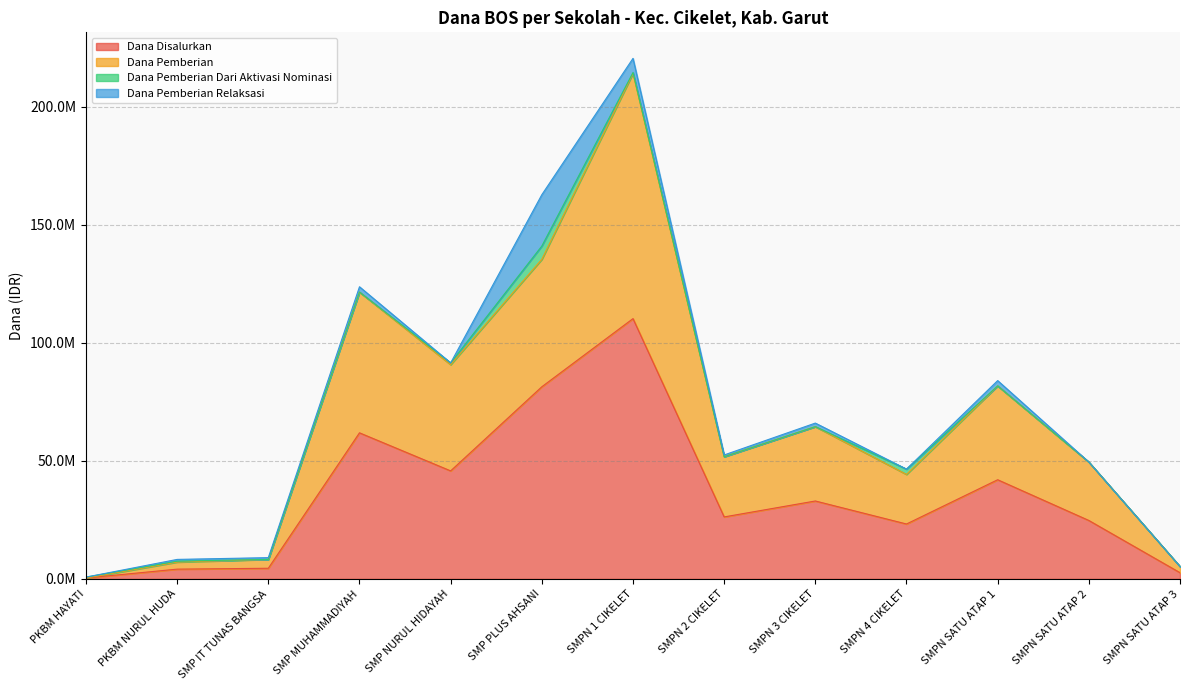

Is the value of Dana Disalurkan at PKBM NURUL HUDA greater than the value of Dana Pemberian at SMP PLUS AHSANI?

No